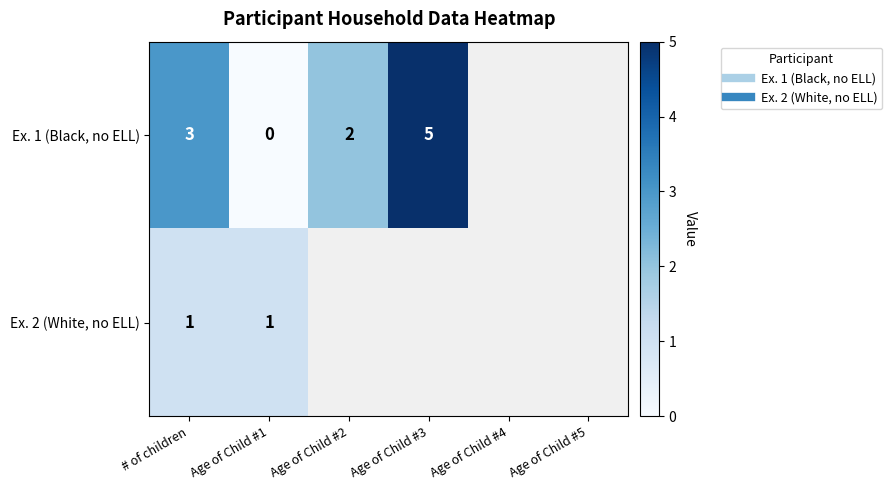

Which series has the largest range (max minus min)?

Ex. 1 (Black, no ELL)